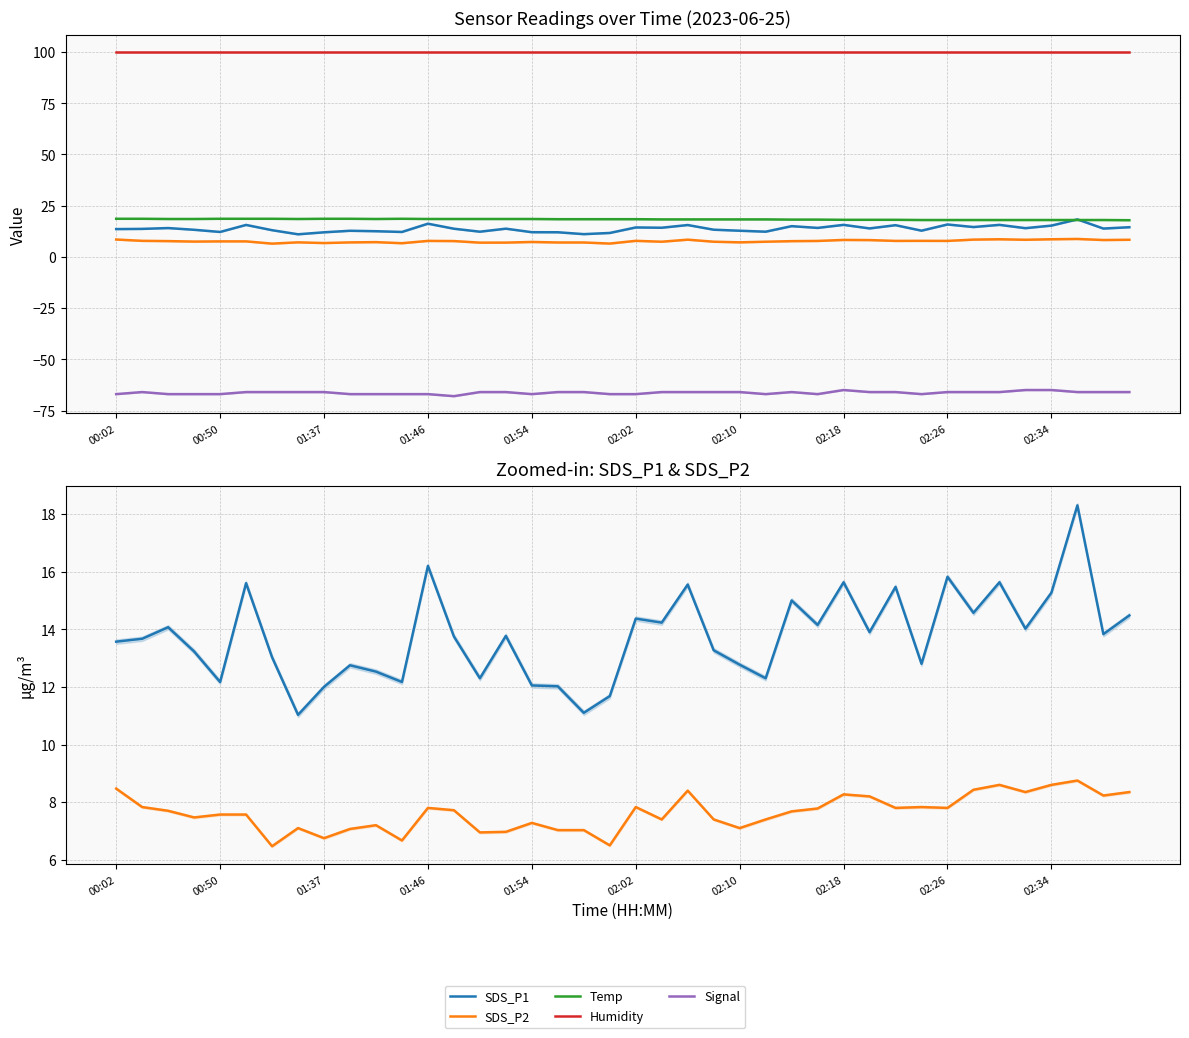

Rank the series by their maximum value, from highest to lowest.

Humidity, Temp, SDS_P1, SDS_P2, Signal